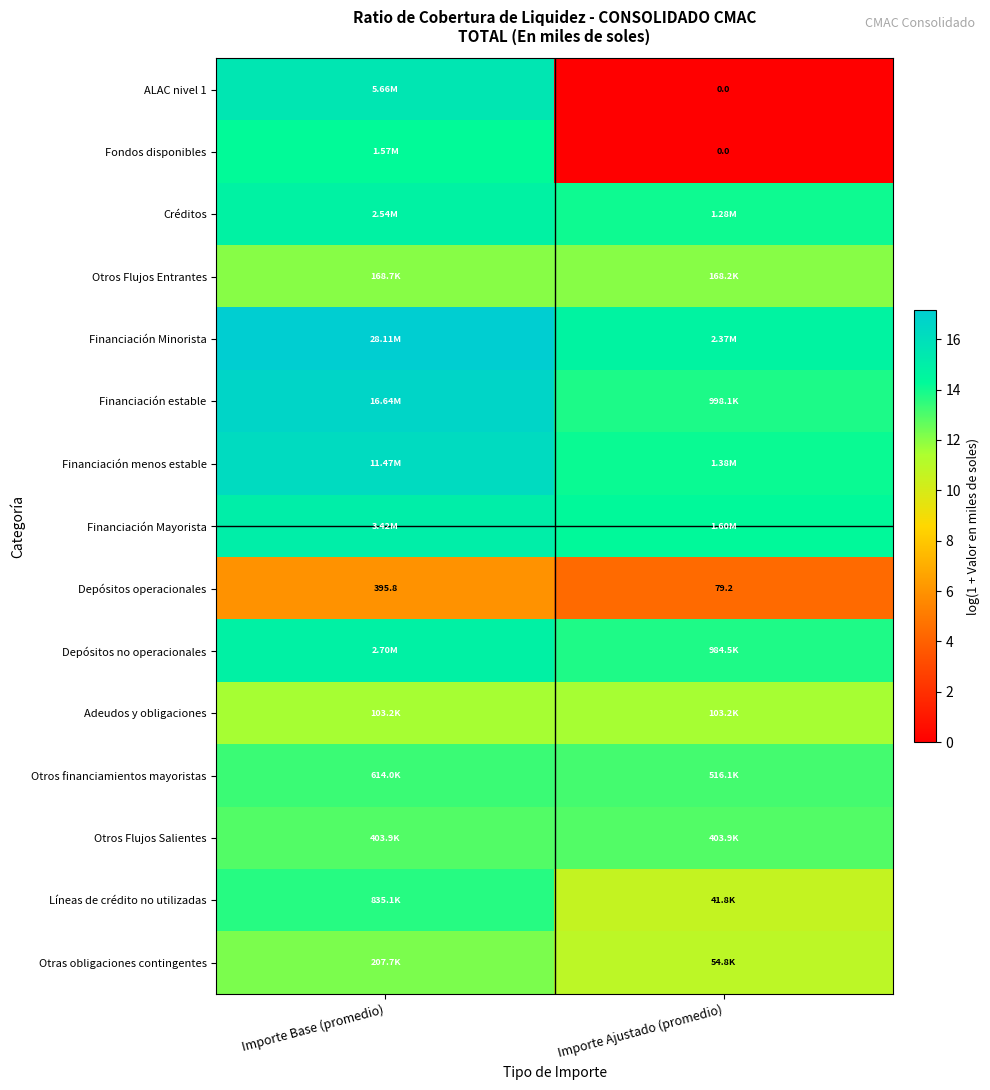

How many data points in Depósitos operacionales are above 395?

1